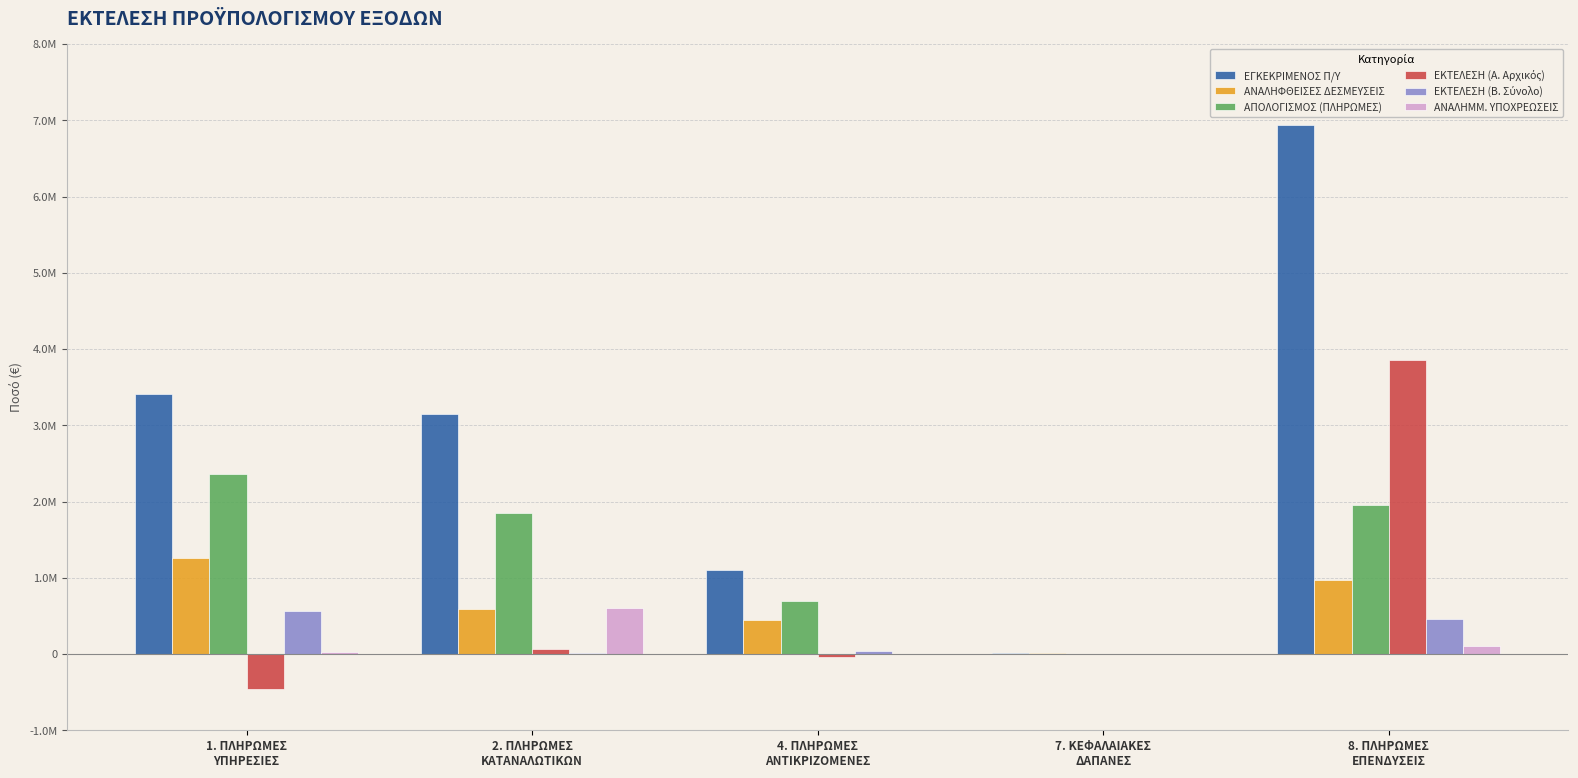

Rank the series by their maximum value, from highest to lowest.

ΕΓΚΕΚΡΙΜΕΝΟΣ Π/Υ, ΕΚΤΕΛΕΣΗ (Α. Αρχικός), ΑΠΟΛΟΓΙΣΜΟΣ (ΠΛΗΡΩΜΕΣ), ΑΝΑΛΗΦΘΕΙΣΕΣ ΔΕΣΜΕΥΣΕΙΣ, ΑΝΑΛΗΜΜ. ΥΠΟΧΡΕΩΣΕΙΣ, ΕΚΤΕΛΕΣΗ (Β. Σύνολο)